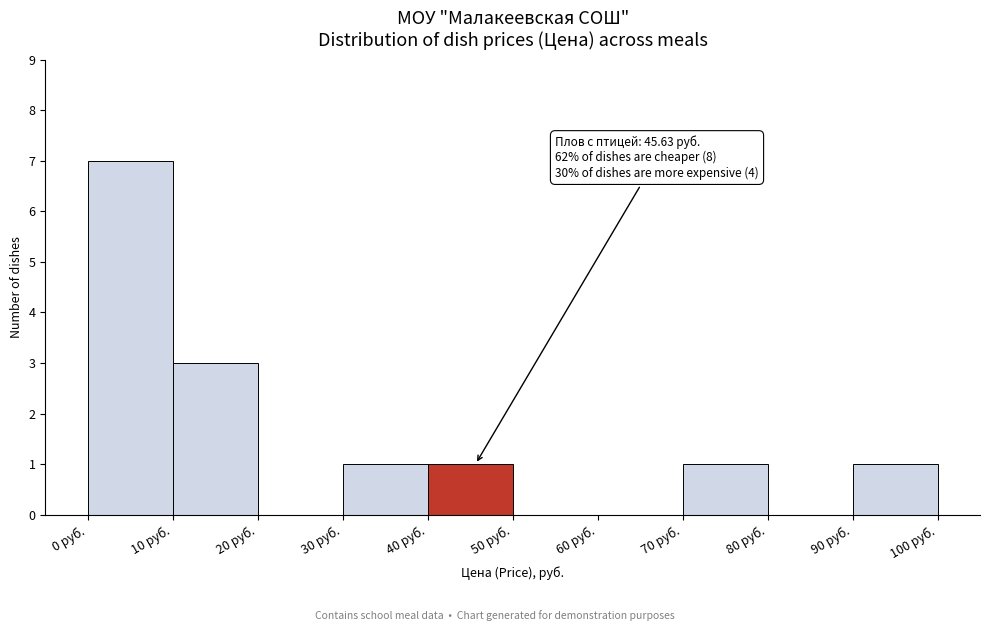

Over which range of the x-axis is the bar tallest?

0 to 10